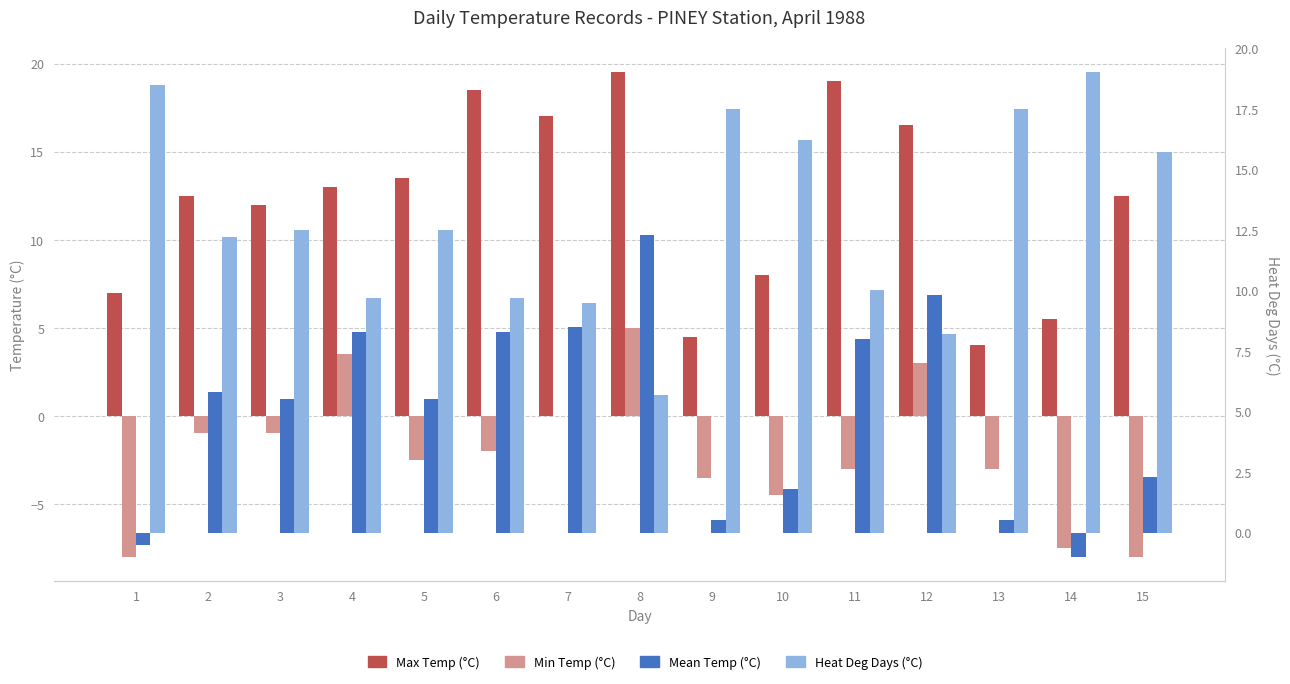

What is the difference between the maximum and minimum values in the Max Temp (°C) series?

15.5